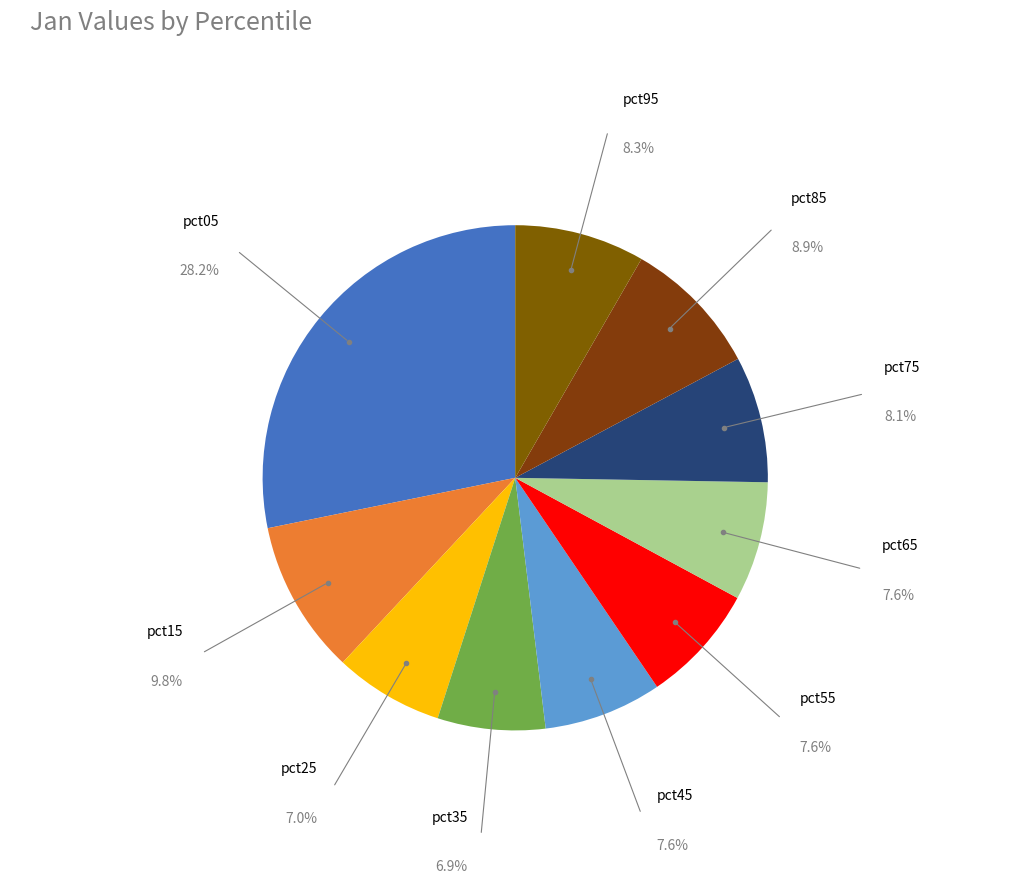

Do pct85 and pct45 together represent more than half of the pie?

No